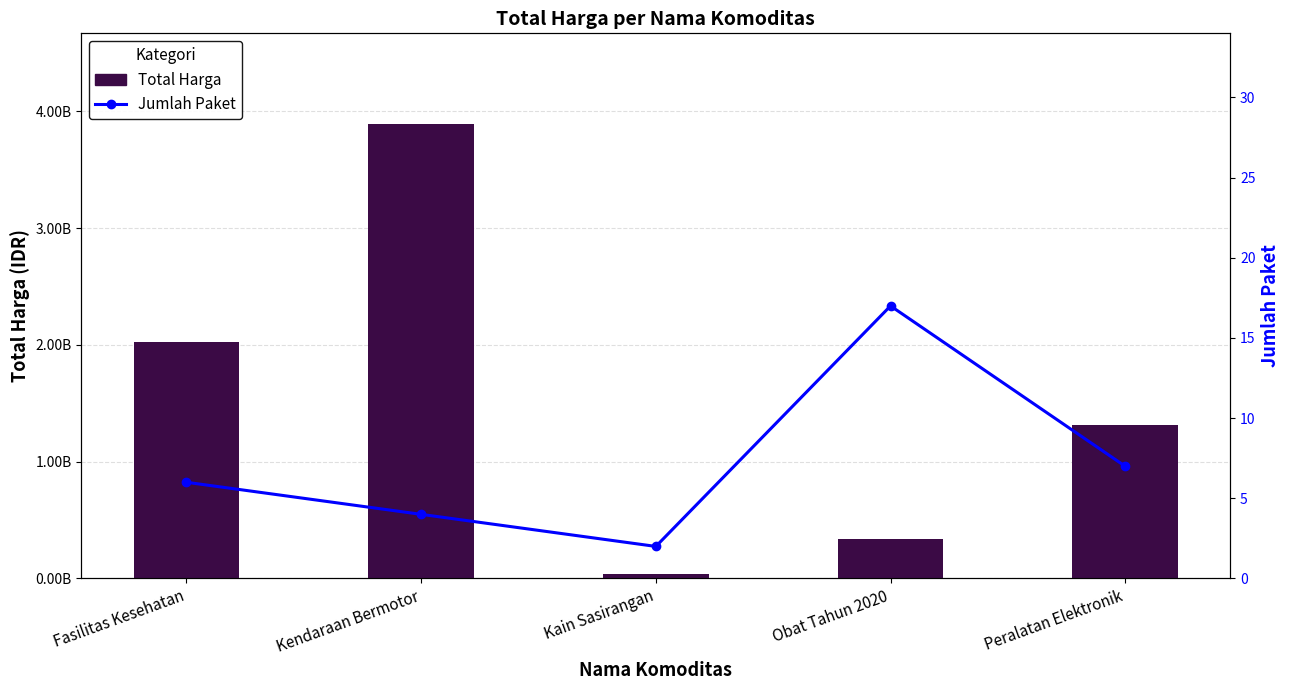

What is the label of the 1st bar from the right?

Peralatan Elektronik